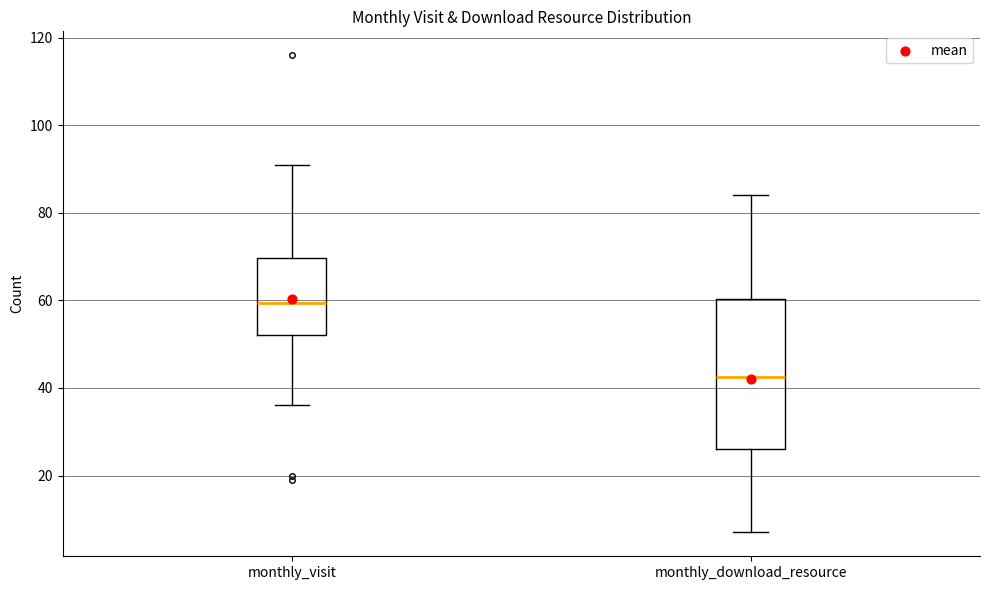

Reading left to right, transcribe this box plot: for each box, give where its median line is, the range the box spans, and where its two whiskers end, as read against the y-axis. The values are not printed on the chart, so give them approximately, as read against the axis.

monthly_visit: median 60, box 52 to 70, whiskers 36 to 92
monthly_download_resource: median 42, box 26 to 60, whiskers 8 to 84